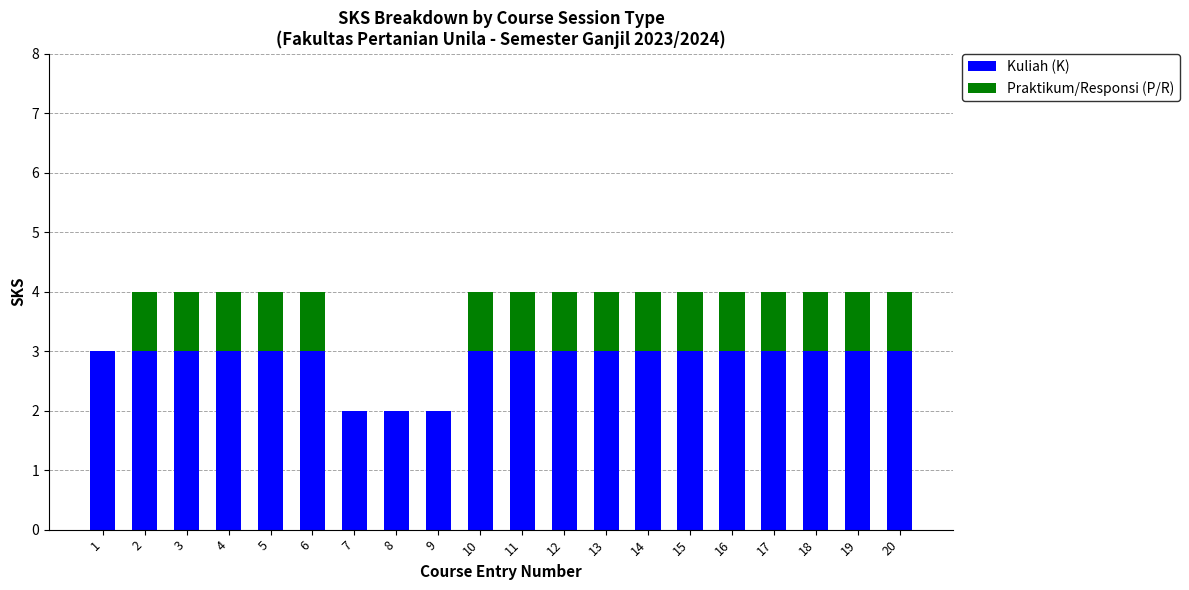

Are the bars horizontal?

No